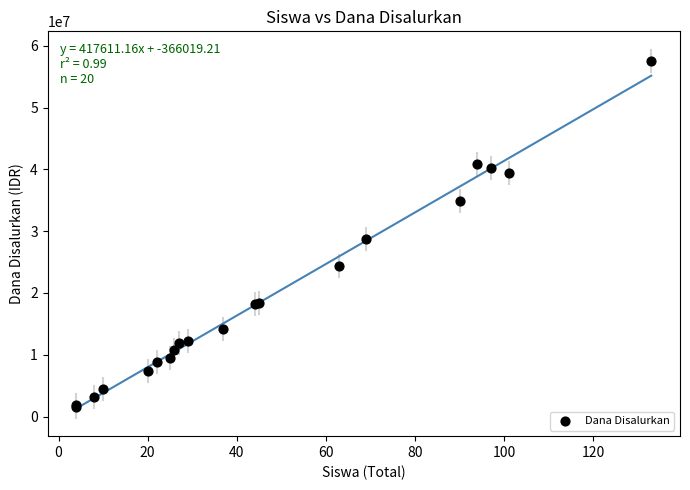

What Y value in the scatter plot is closest to 29587500?

28800000